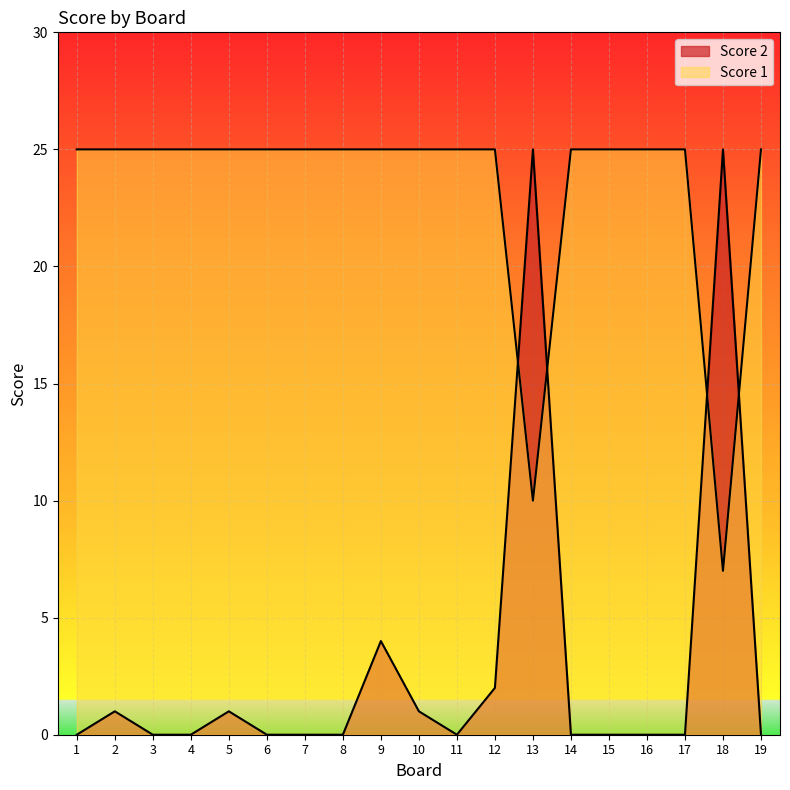

True or false: Score 2 has a value of 4 at 9.

True